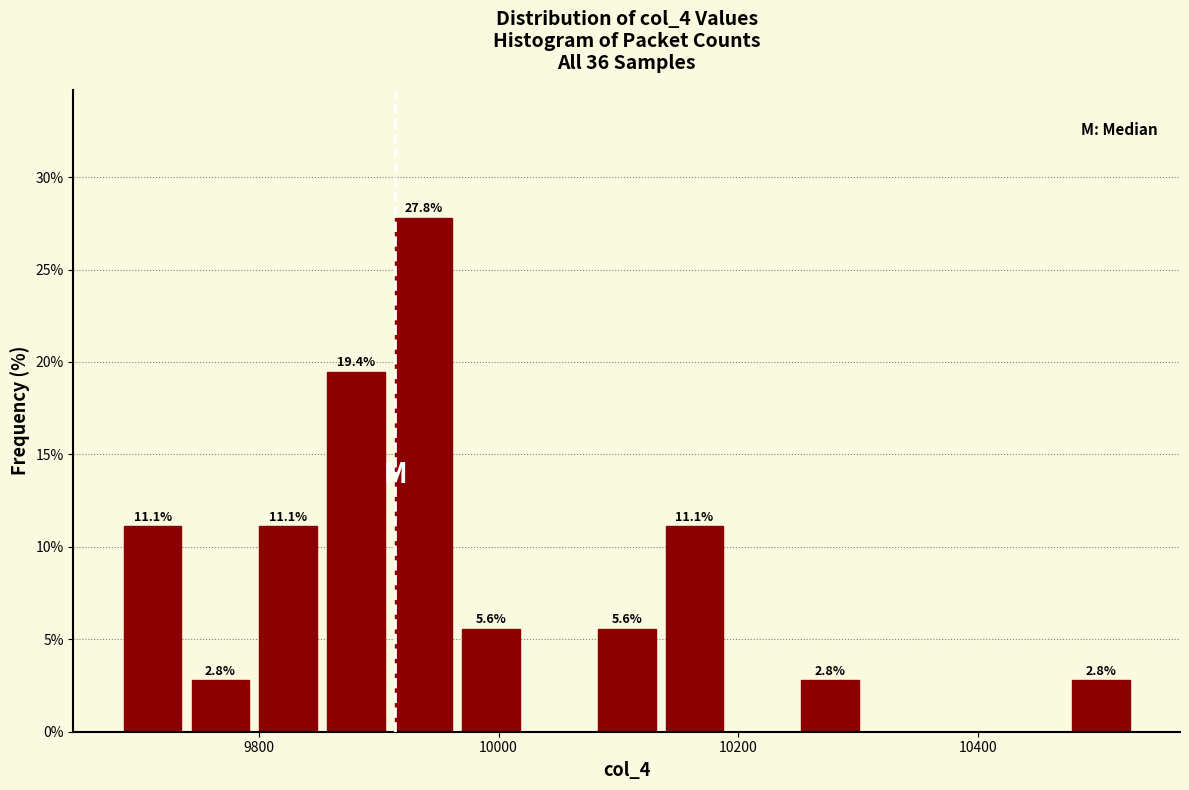

Read against the x-axis, roughly where is the centre of the tallest bar?

9940